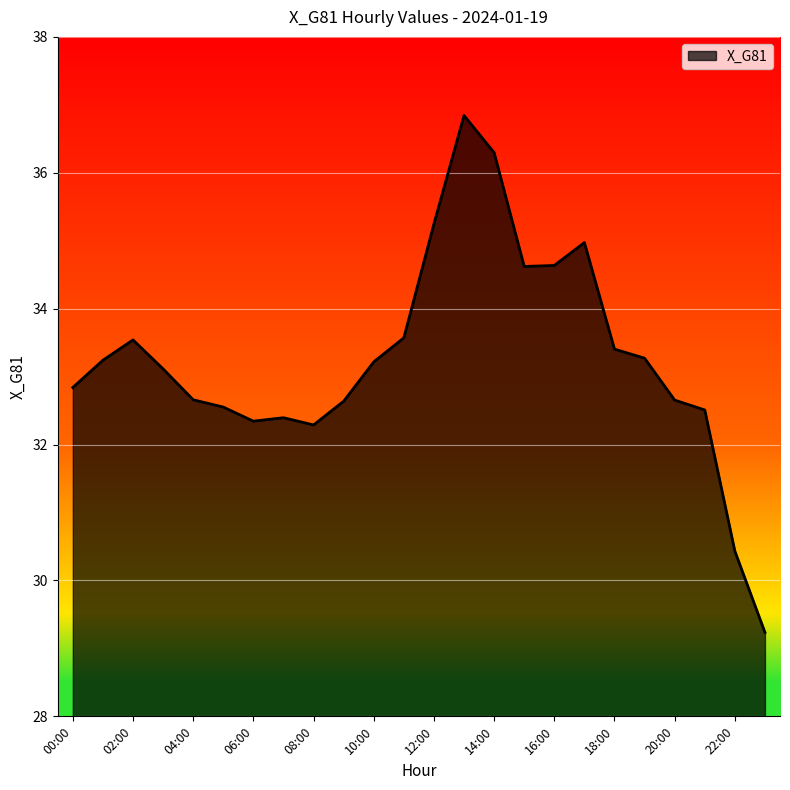

What is the difference between the maximum and minimum values?

7.6